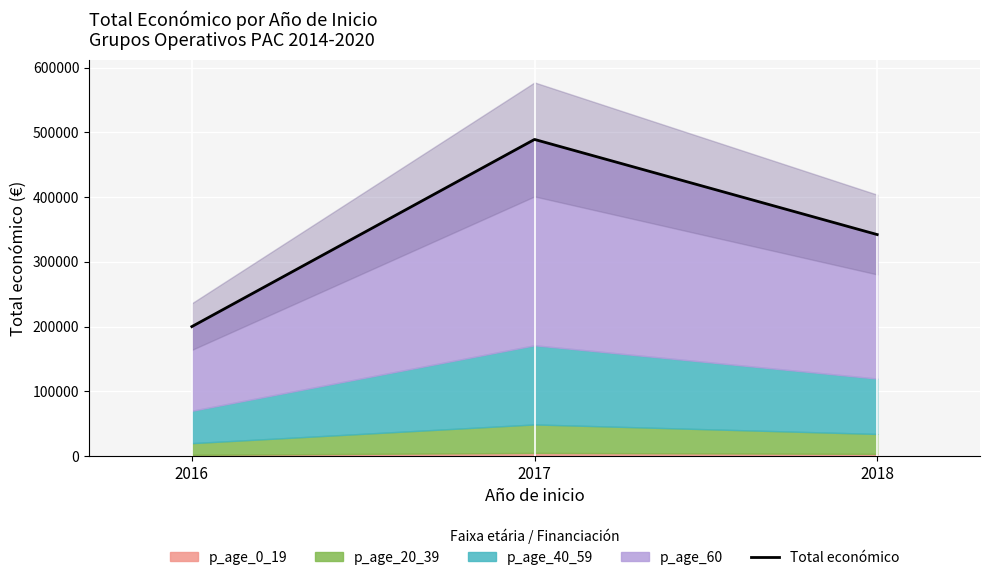

Is it true that the value at 2016 is 263908?

False